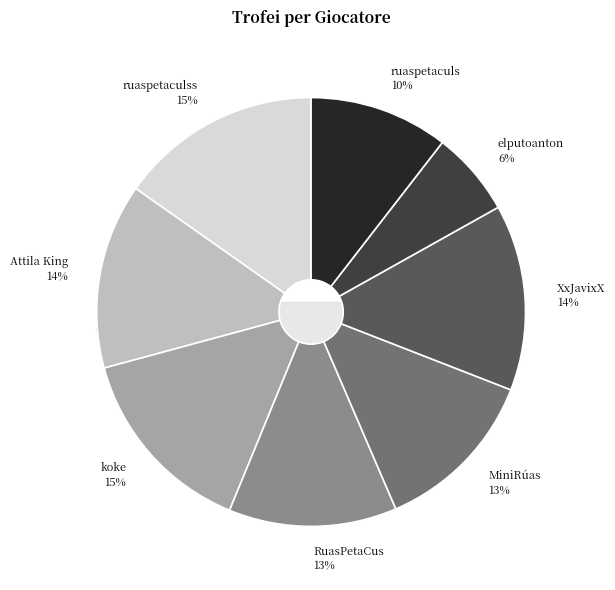

To the nearest percent, what portion does elputoanton represent?

6%